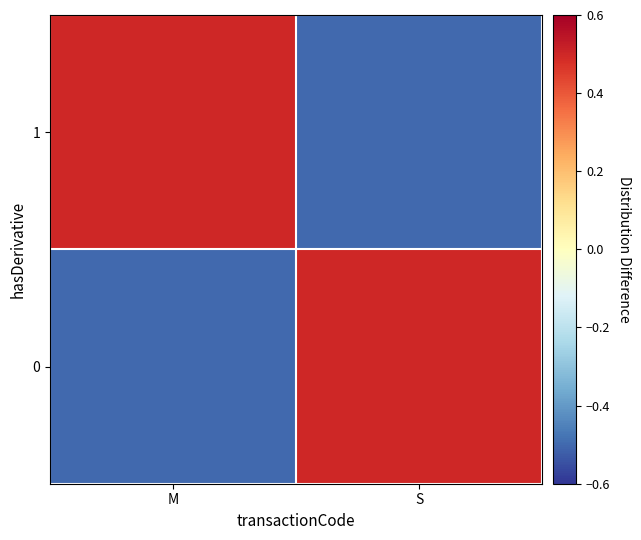

Reading left to right, list all the values displayed in this chart.

0: M=-0.5	S=0.5
1: M=0.5	S=-0.5